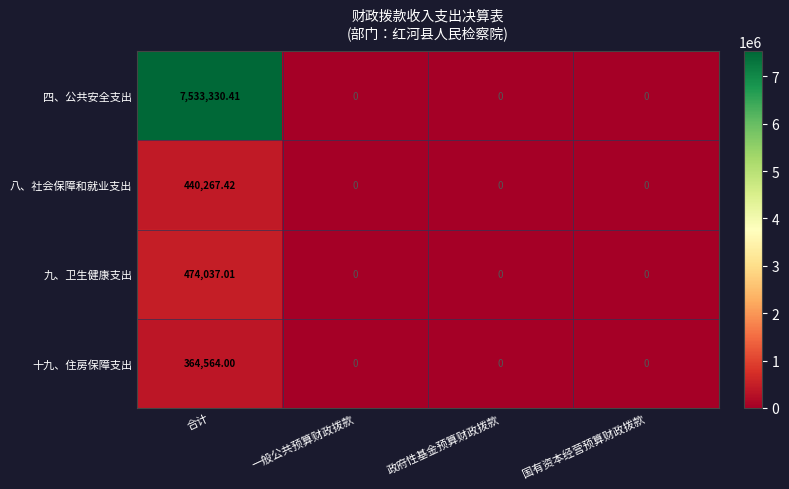

At which category is the sum across all series the highest?

合计